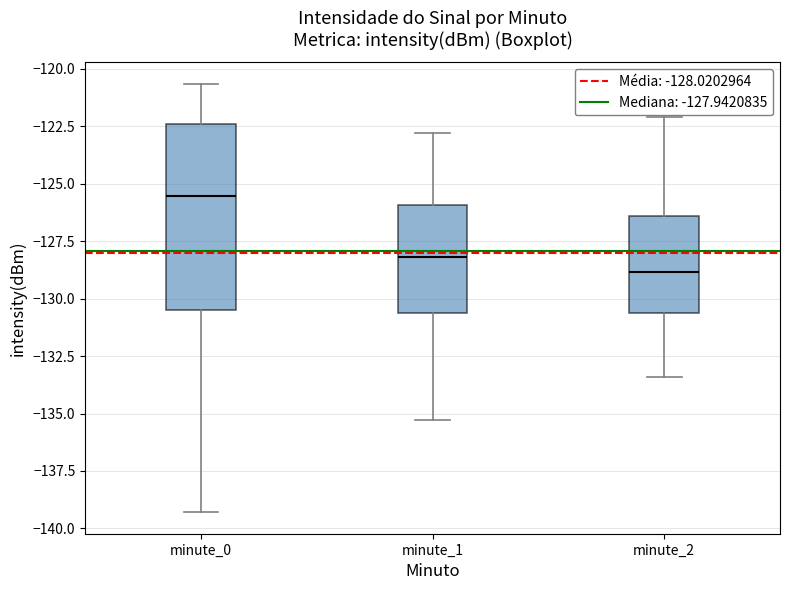

Which box's median line is the lowest?

minute_2